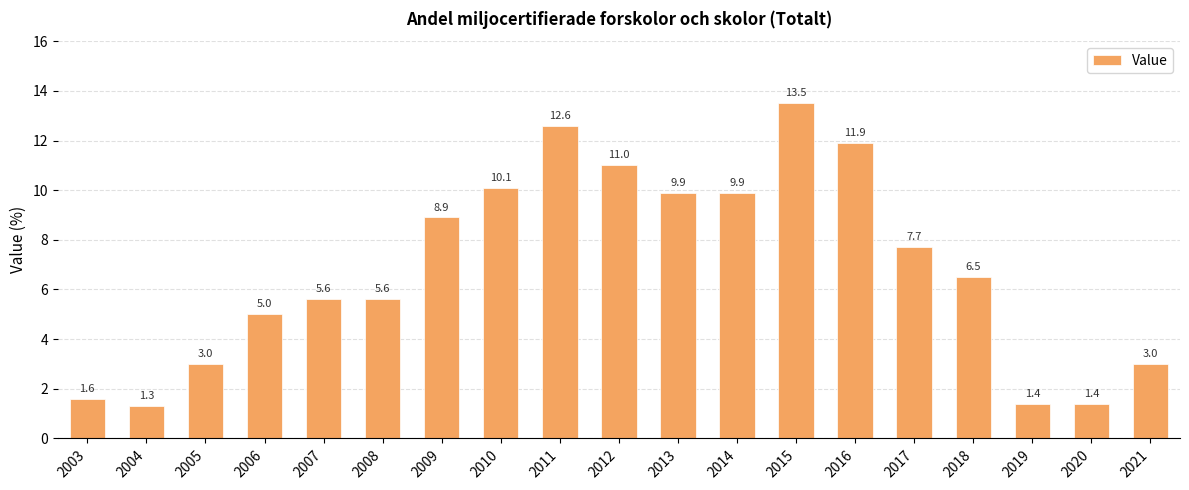

Reading left to right, transcribe all the data shown in this chart.

2003=1.6	2004=1.3	2005=3.0	2006=5.0	2007=5.6	2008=5.6	2009=8.9	2010=10.1	2011=12.6	2012=11.0	2013=9.9	2014=9.9	2015=13.5	2016=11.9	2017=7.7	2018=6.5	2019=1.4	2020=1.4	2021=3.0